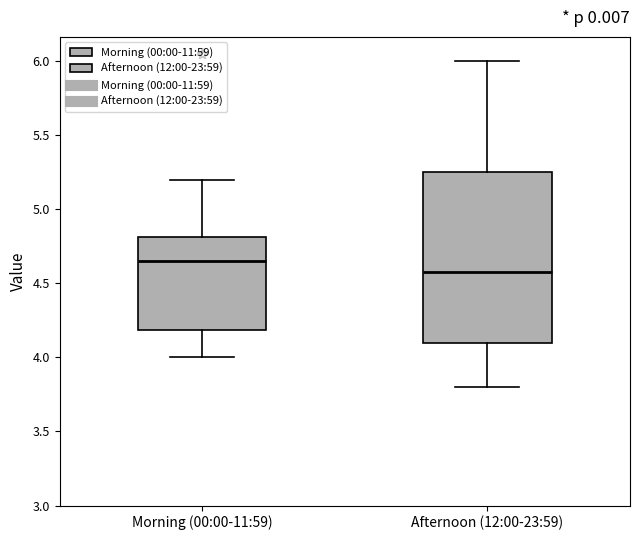

Reading left to right, read every box against the y-axis: the position of its median line, the range the box covers, and the ends of its whiskers. The values are not printed on the chart, so give them approximately, as read against the axis.

Morning (00:00-11:59): median 4.65, box 4.20 to 4.80, whiskers 4.00 to 5.20
Afternoon (12:00-23:59): median 4.60, box 4.10 to 5.25, whiskers 3.80 to 6.00